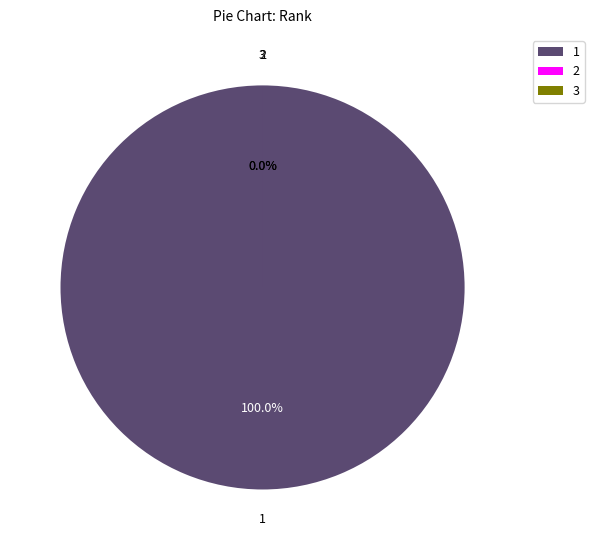

Is there any slice that represents more than half of the pie?

Yes